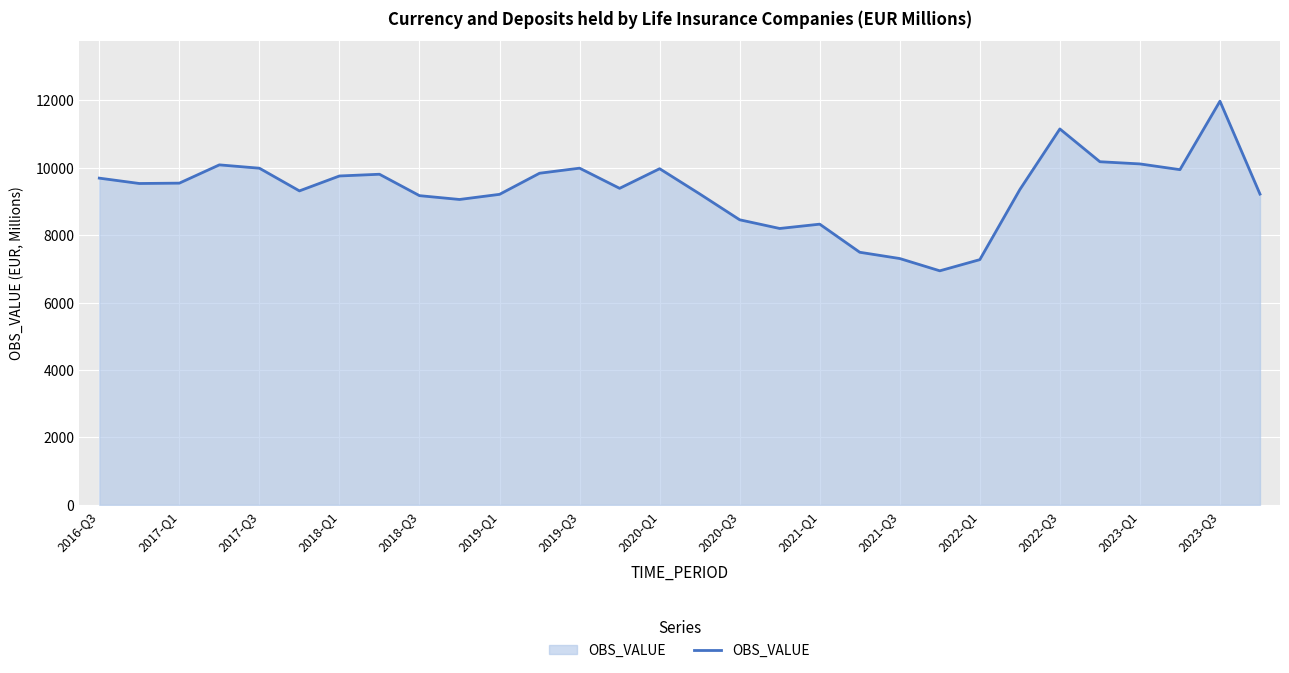

What is the difference between the maximum and minimum values?

5030.6